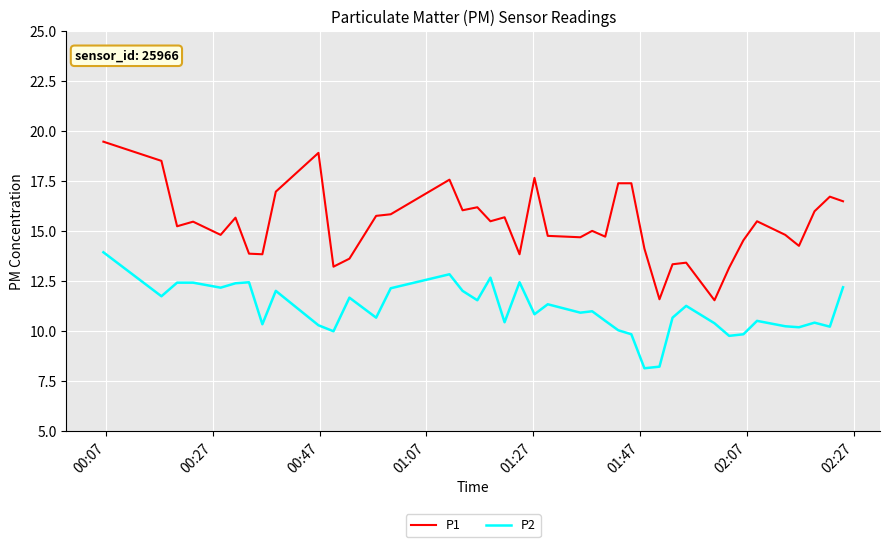

Which series has the largest total across all categories?

P1